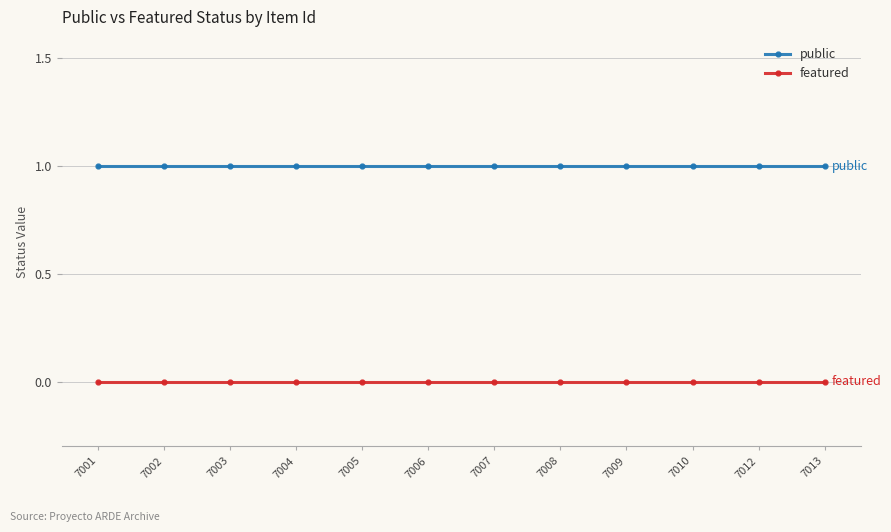

List the series in order of their peak value, highest first.

public, featured